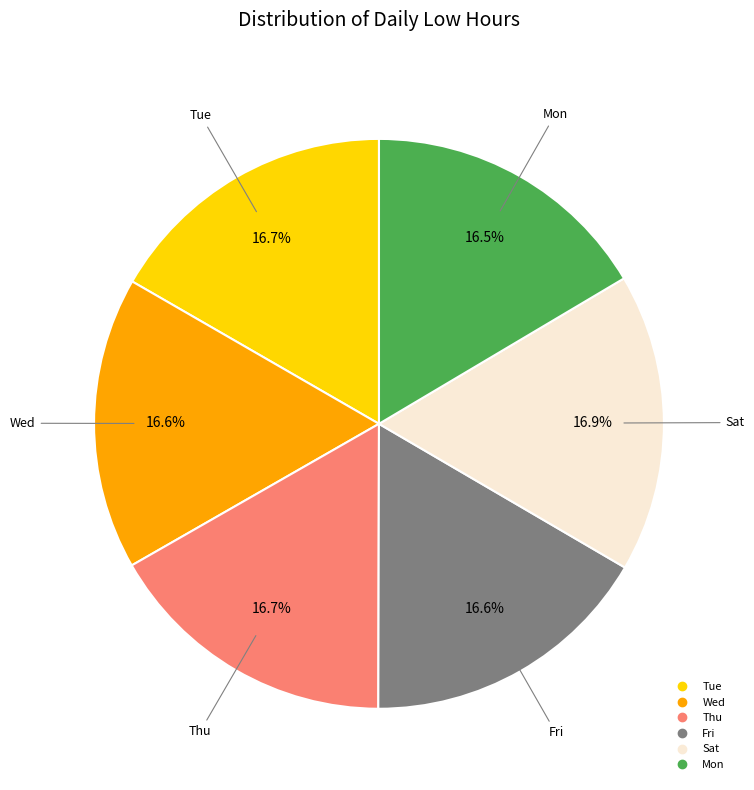

Is there any slice that represents more than half of the pie?

No